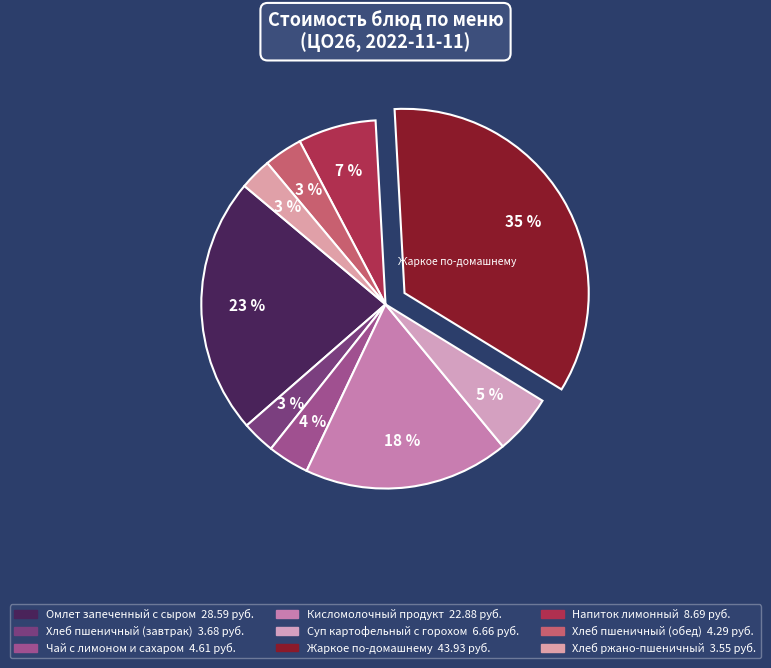

Is there any slice that represents more than half of the pie?

No